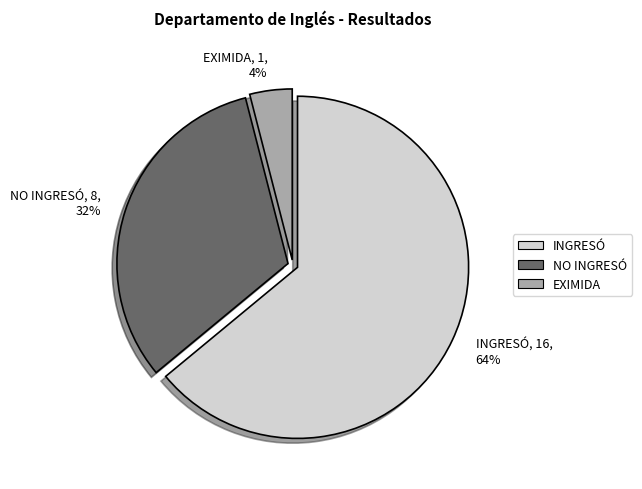

What is the ratio of the value at INGRESÓ to the value at NO INGRESÓ?

2.0